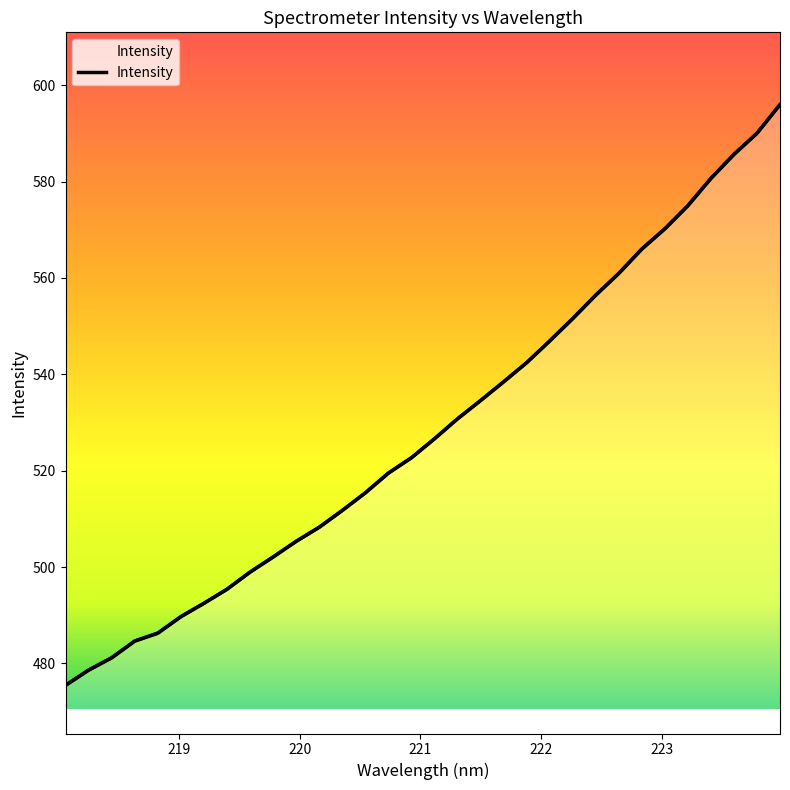

True or false: the data has more than 0 interior local peaks.

False